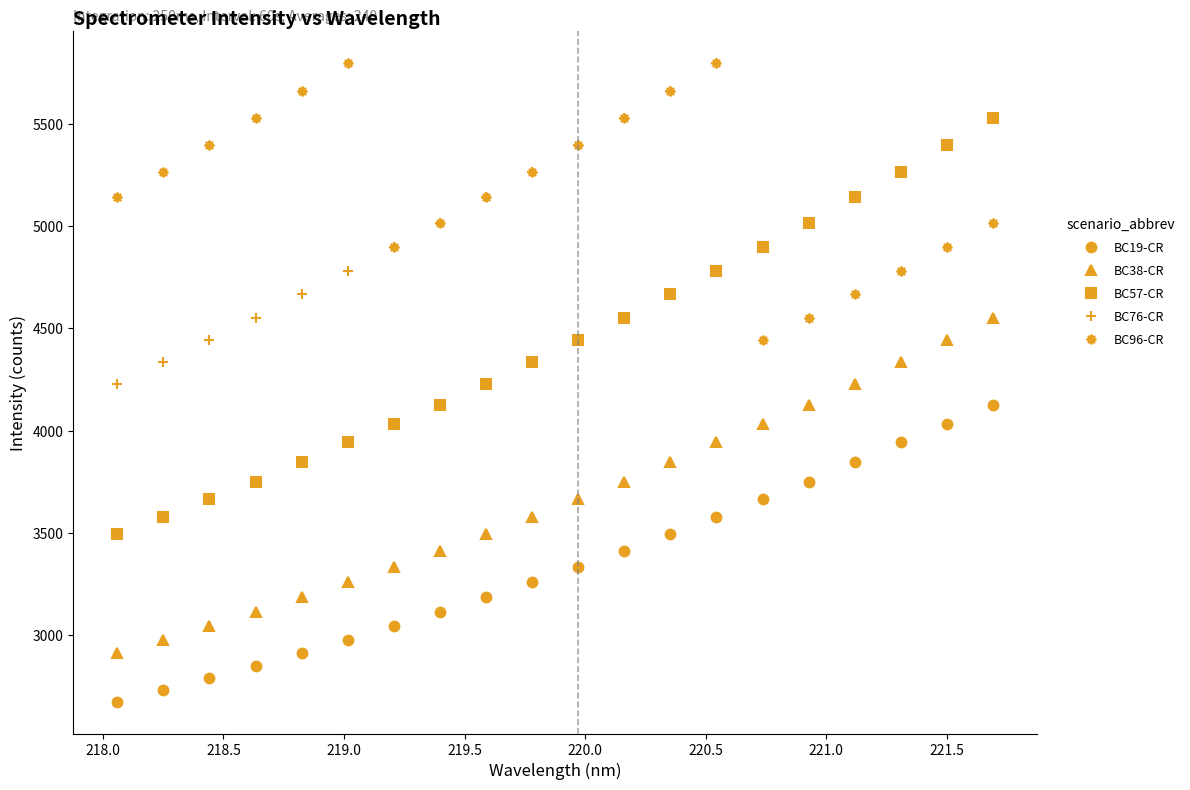

How many intersections are there between BC38-CR and BC76-CR?

1